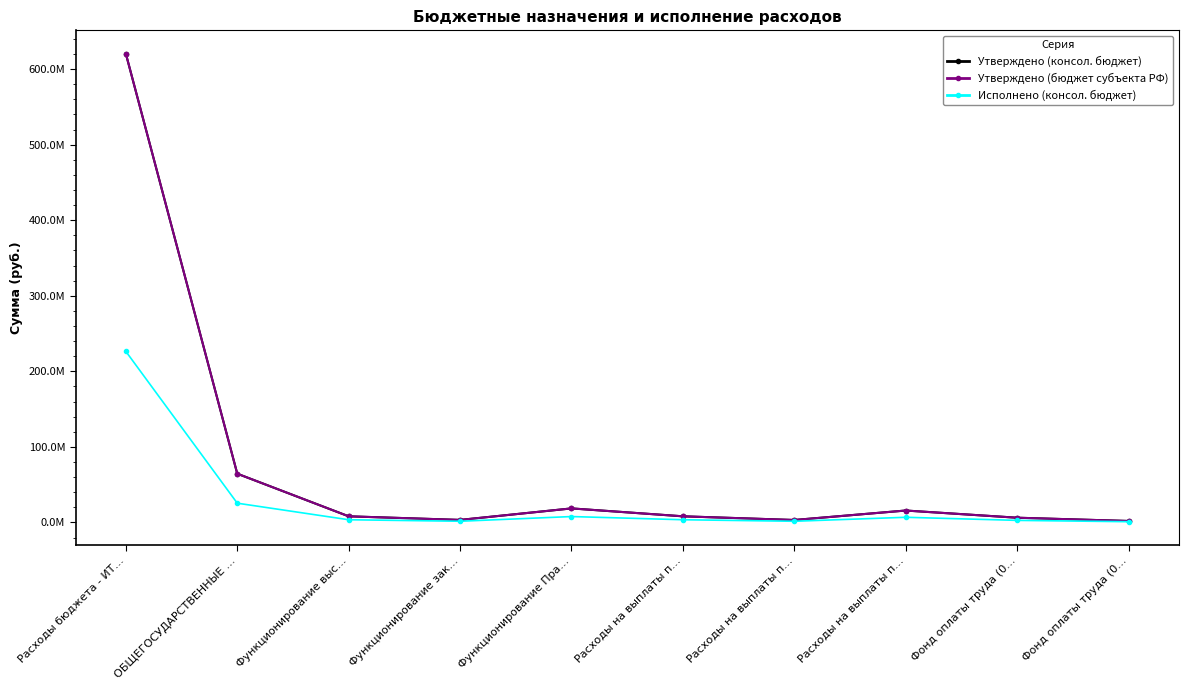

Is this an area chart (filled region under the line)?

No